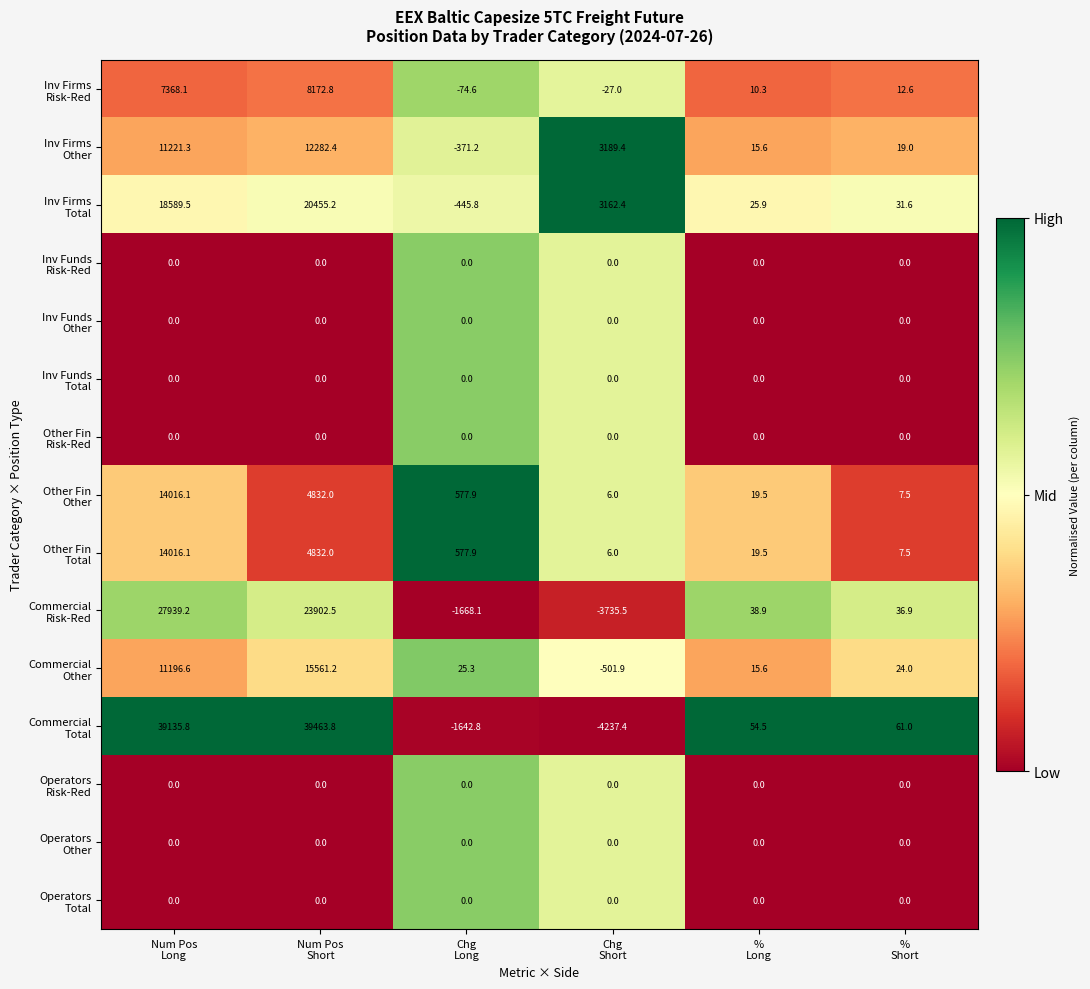

What is the spread (max minus min) of values at Num Pos
Short?

39463.8